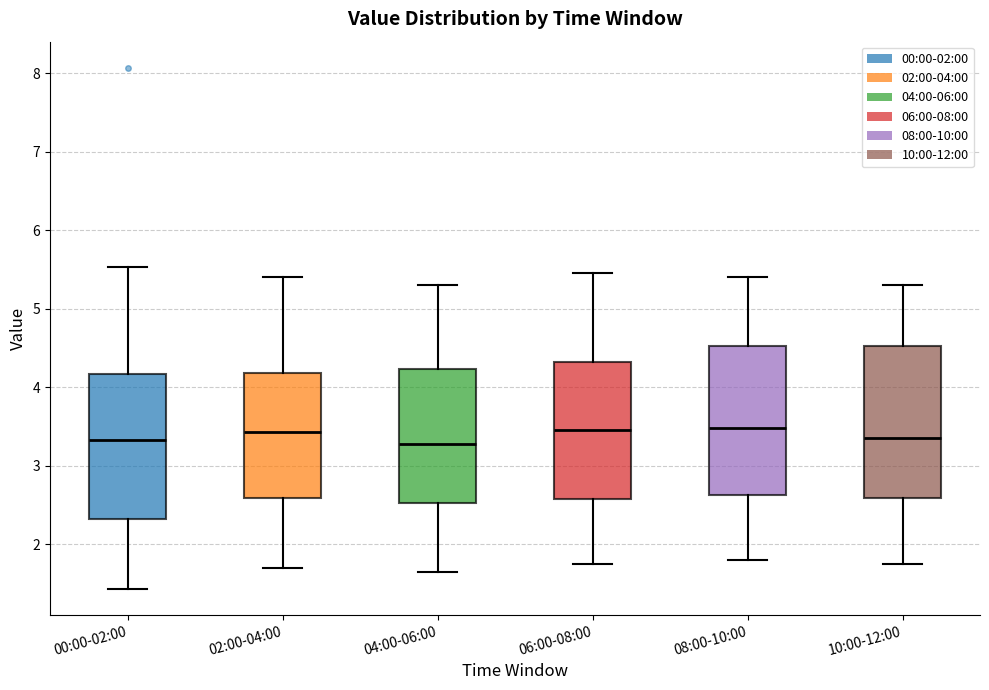

Where does the upper whisker of the box for 04:00-06:00 end on the y-axis? The values are not printed on the chart, so give them approximately, as read against the axis.

5.3